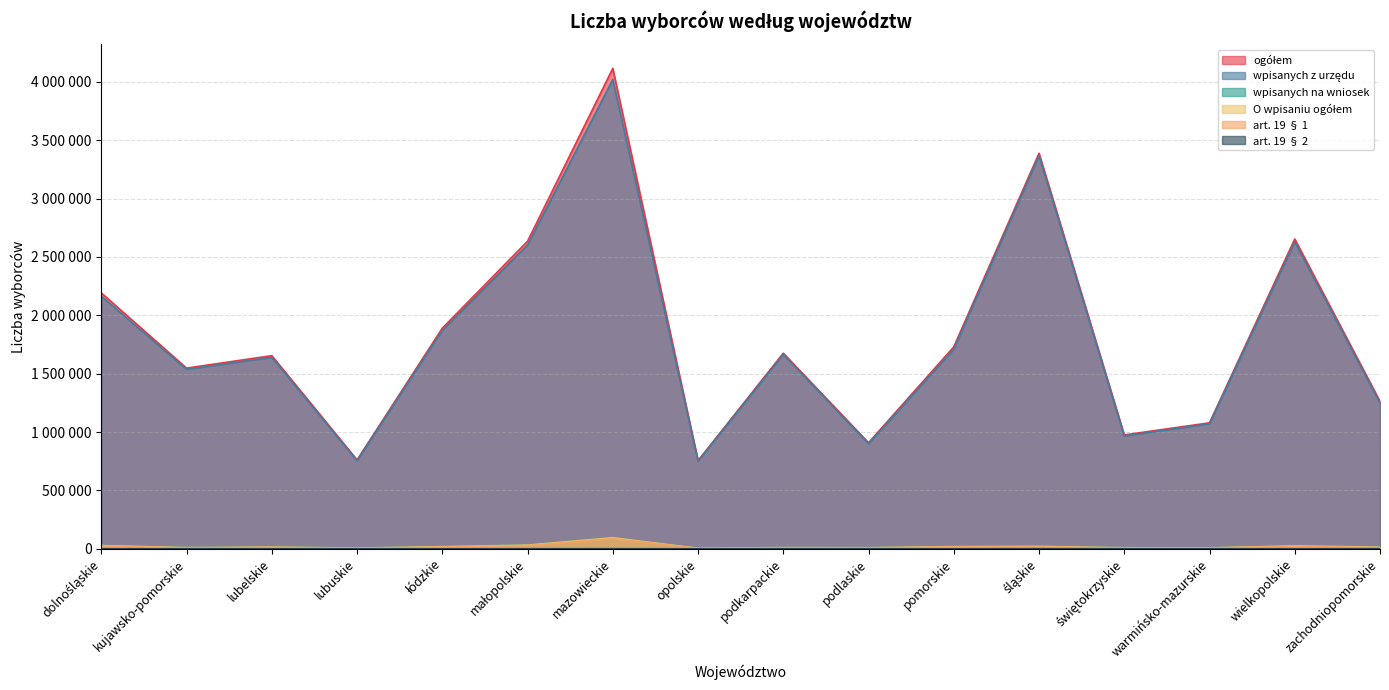

True or false: O wpisaniu ogółem and art. 19 § 2 cross at least once.

False